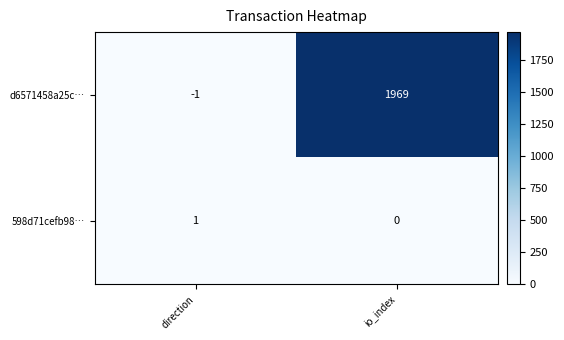

What is the sum of the d6571458a25c… values at io_index and direction?

1968